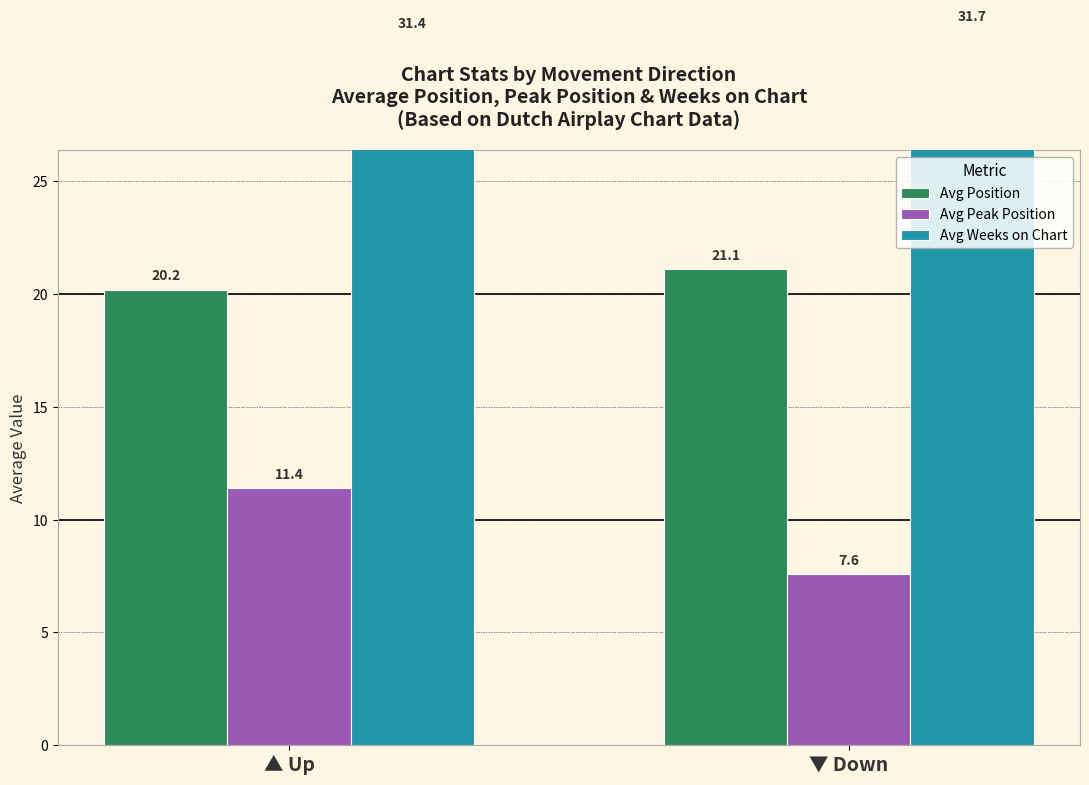

At which label is Avg Peak Position closest to 9?

▼ Down